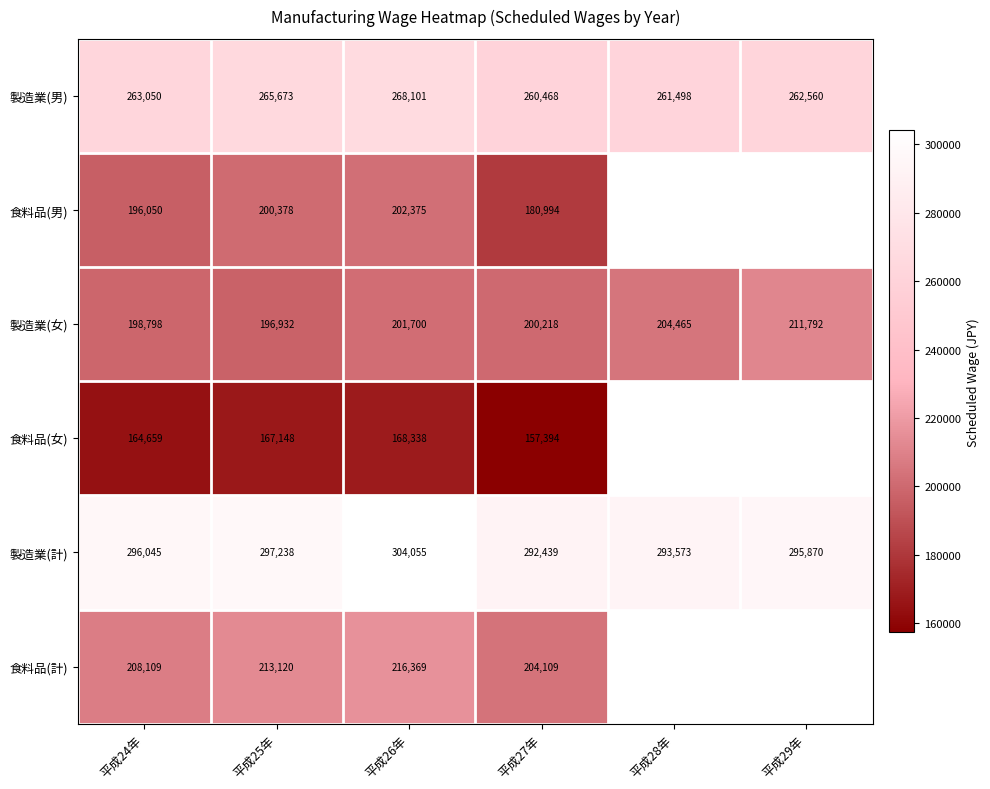

Is the value of 製造業(女) at 平成24年 greater than the value of 製造業(男) at 平成28年?

No